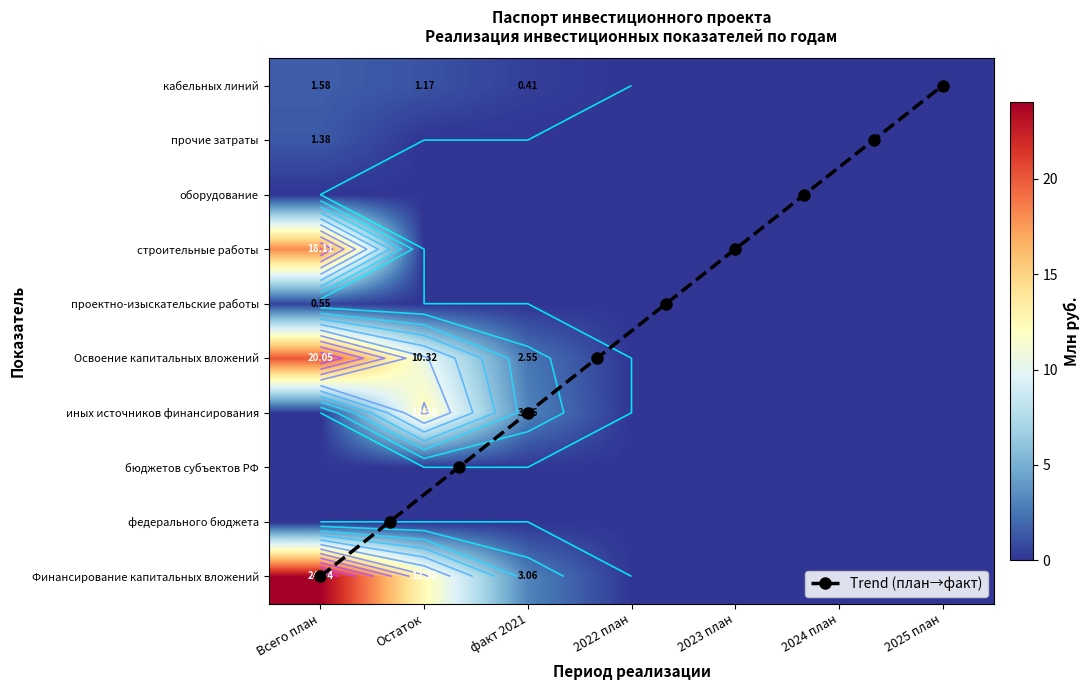

Is it true that иных источников финансирования equals 0.0 at 2022 план?

True